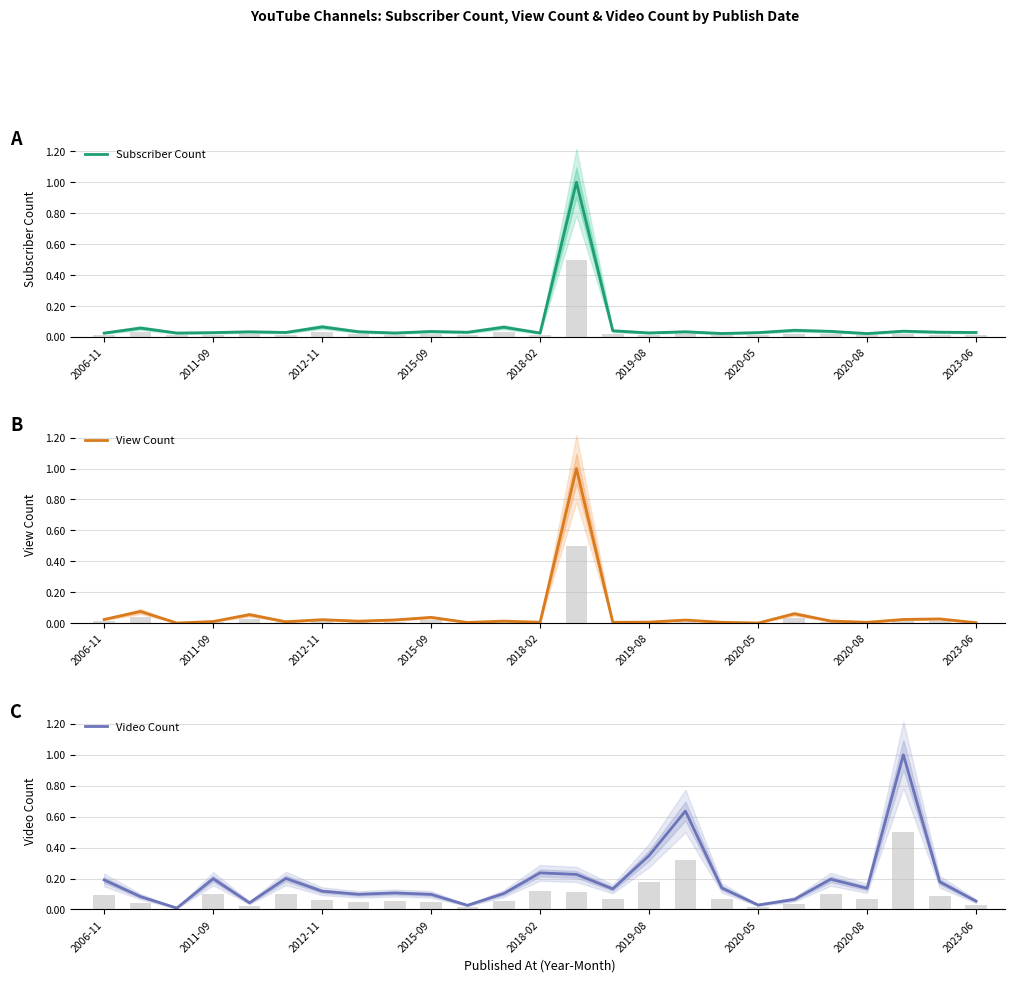

Is it true that Video Count equals 0.3 at 2011-09?

False